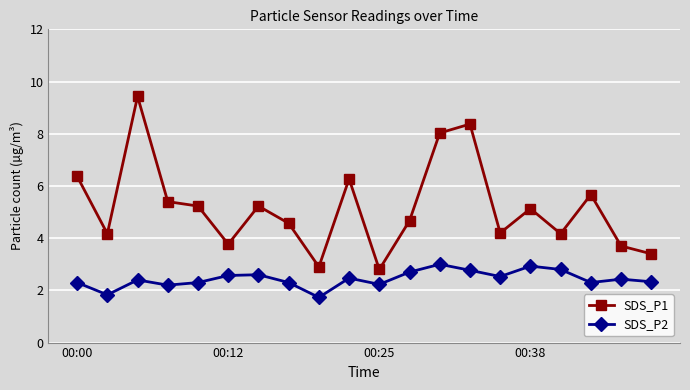

What is the value of the SDS_P1 point at the 4th from the left?

5.4